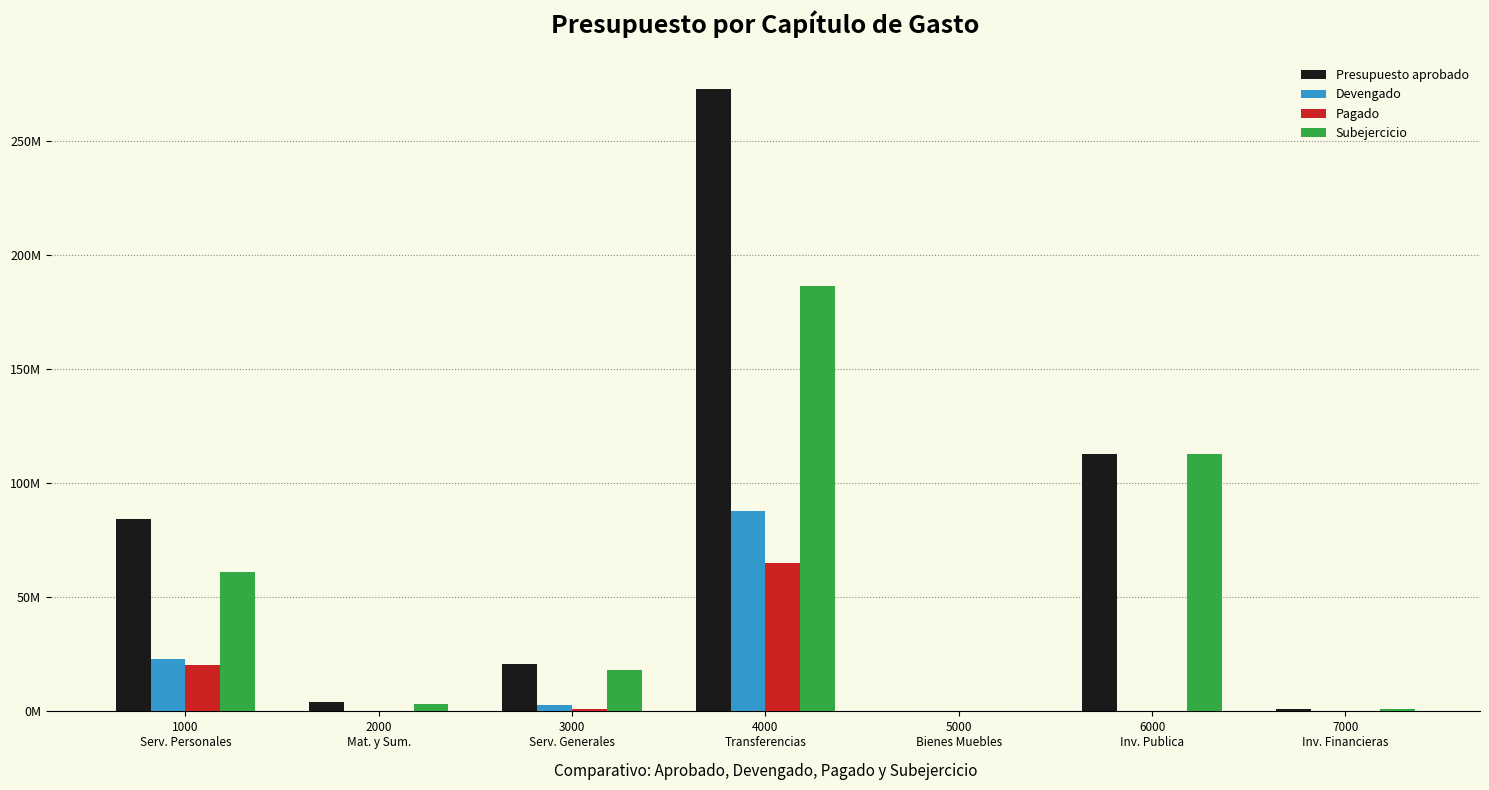

What is the value of the Pagado bar at the 2nd from the left?

43047.6